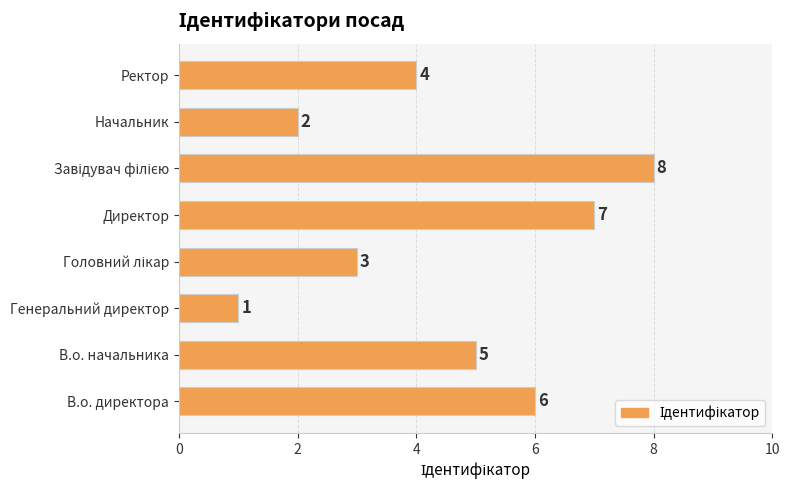

How many distinct data groups are displayed?

1